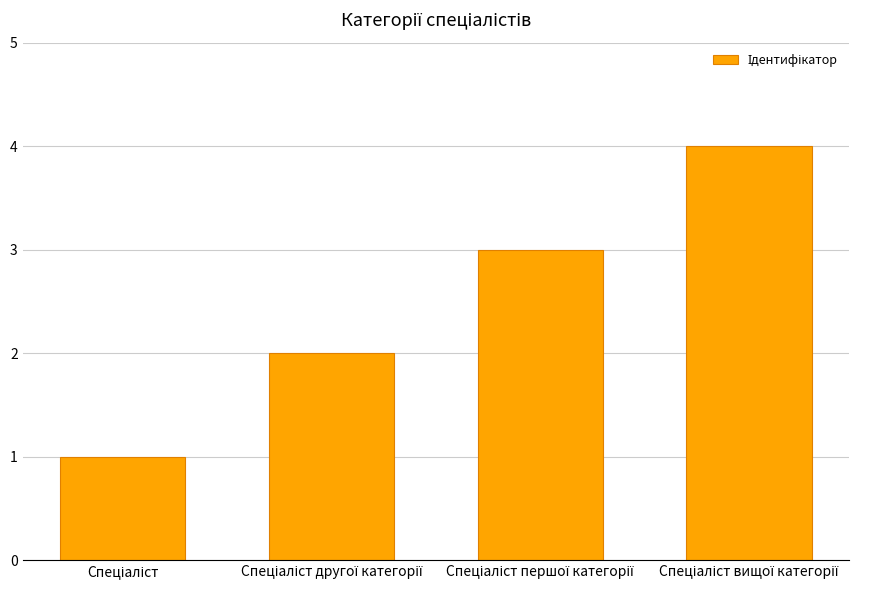

What is the greatest value displayed?

4